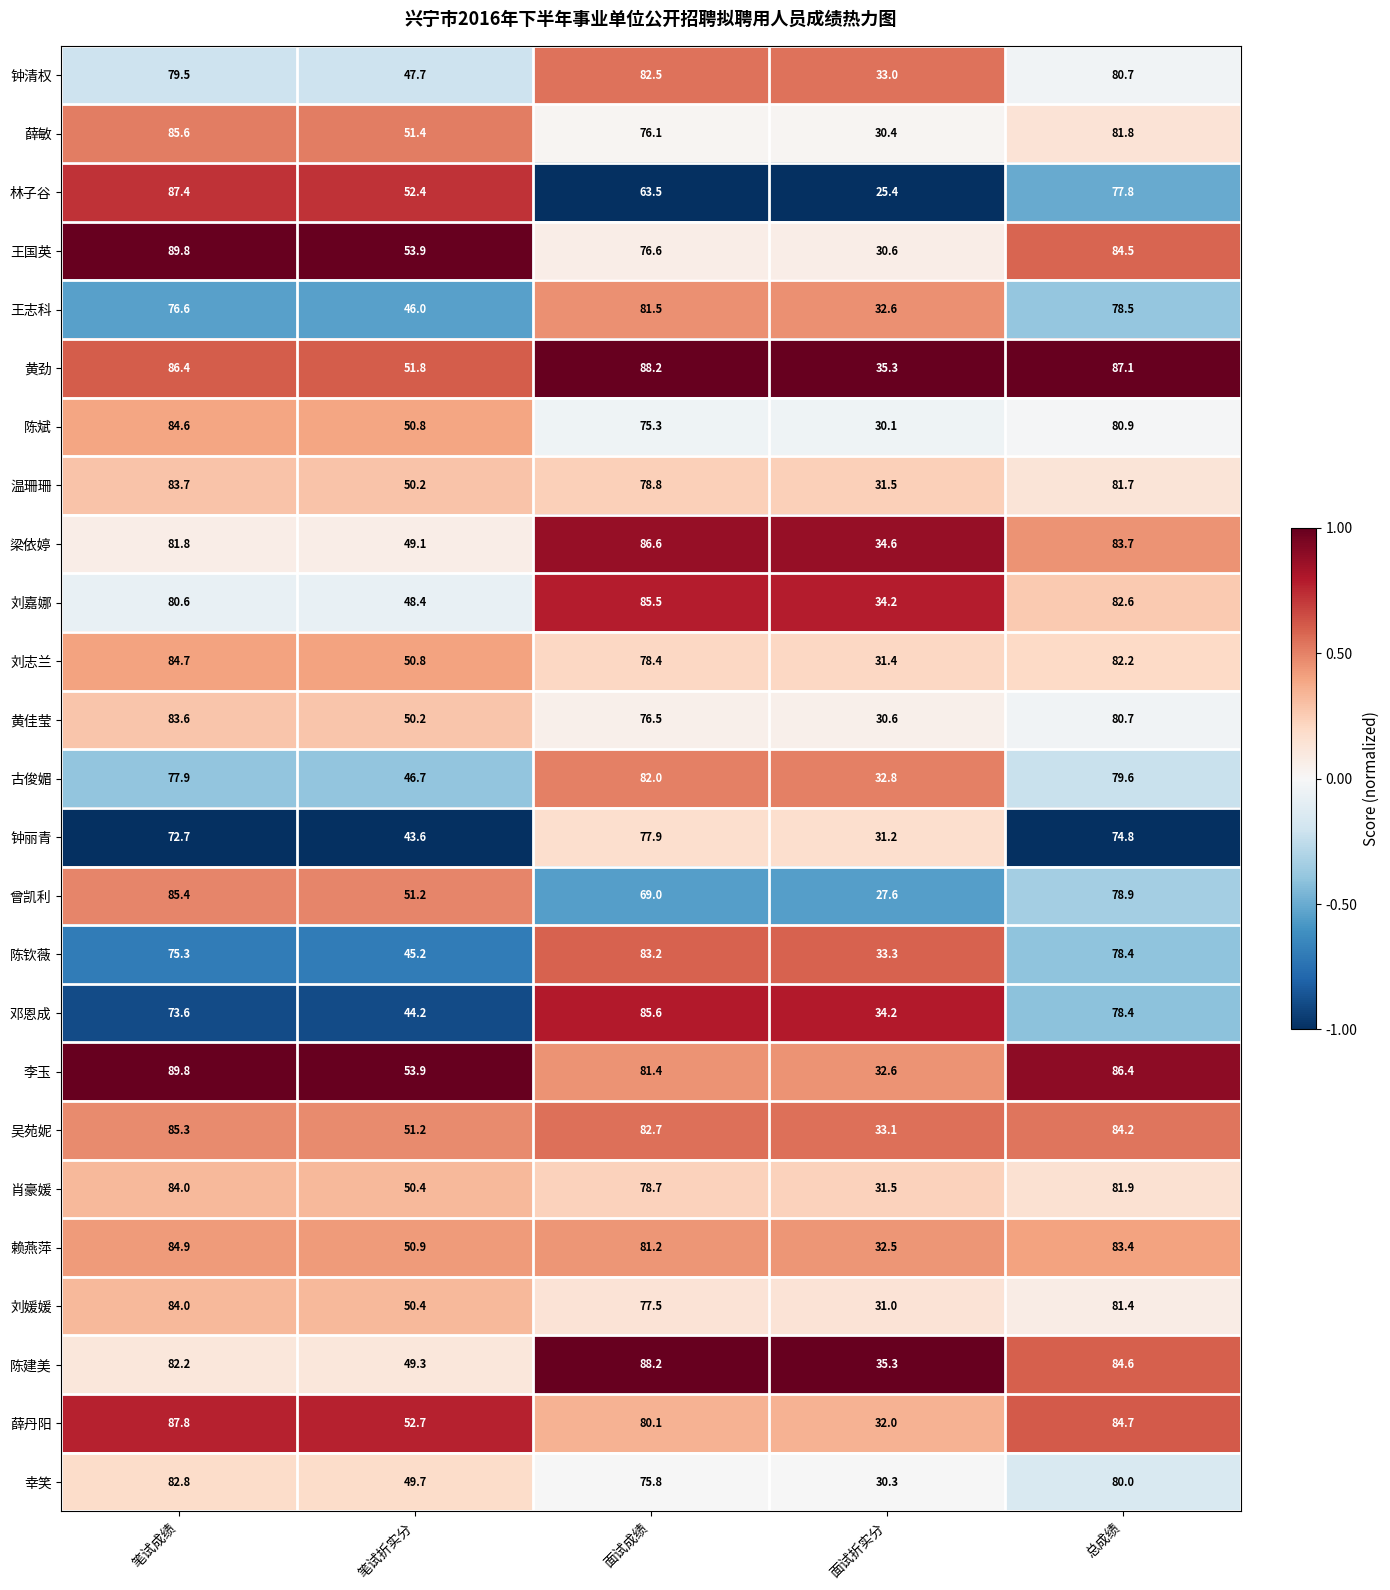

What is the average value of the 薛丹阳 series?

67.5